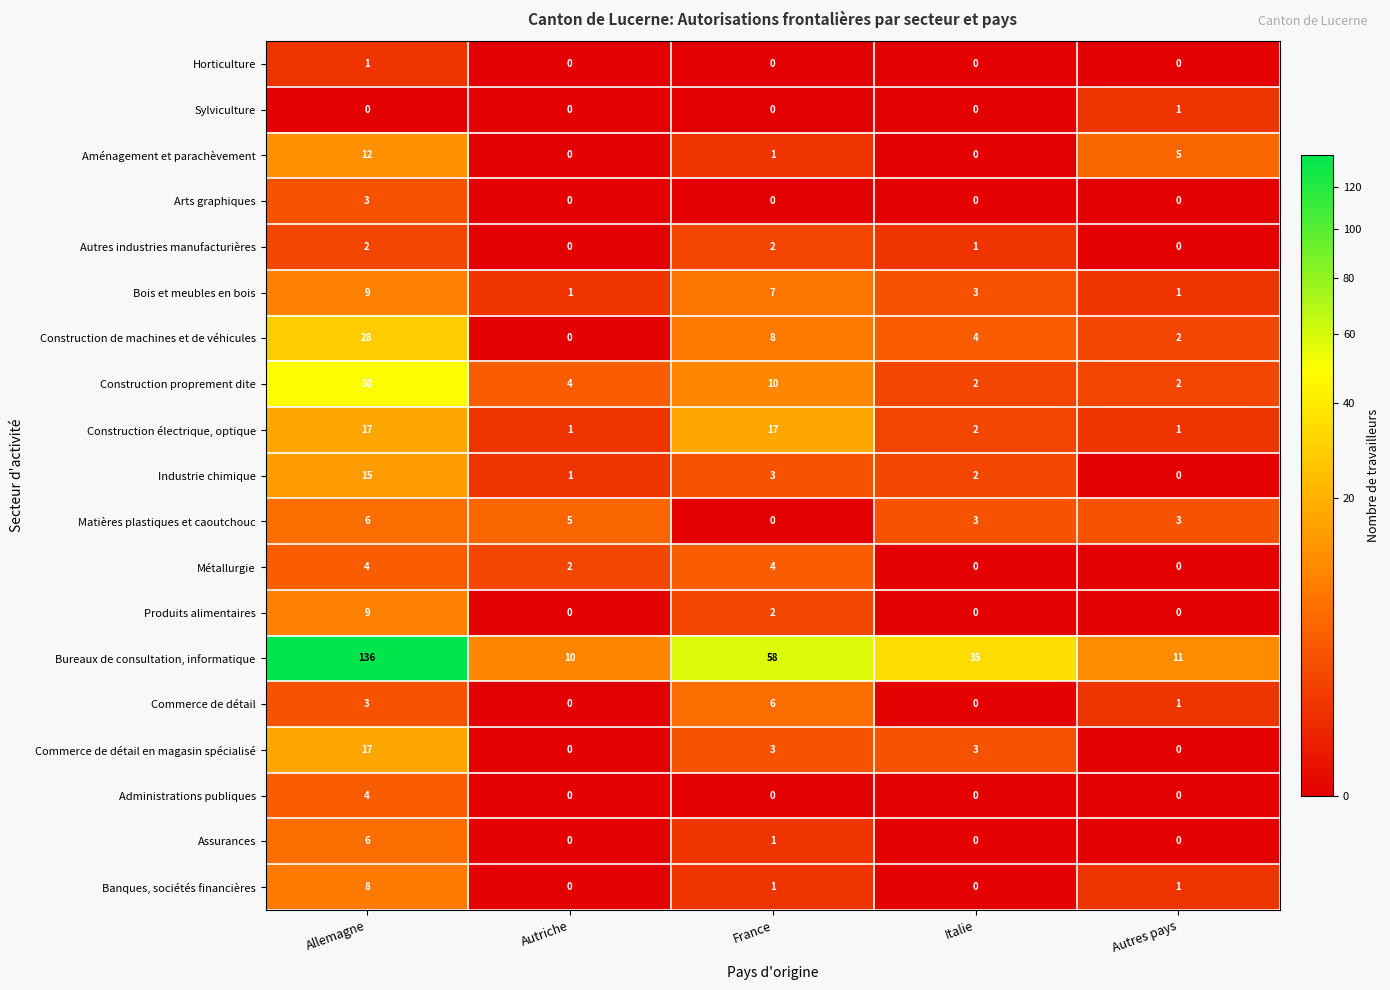

Which series has the widest spread of values?

Bureaux de consultation, informatique